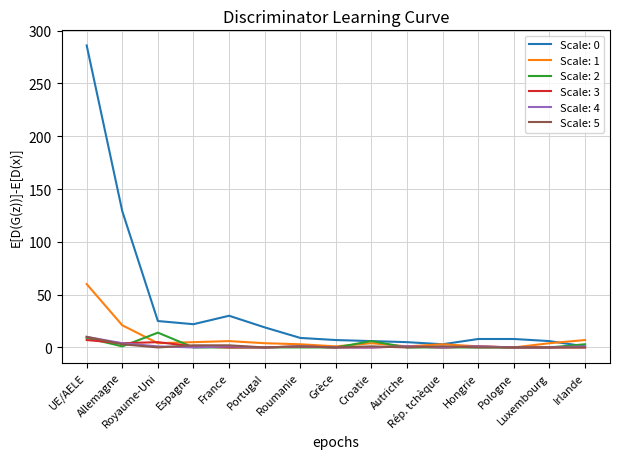

What is the maximum value shown in the chart?

286